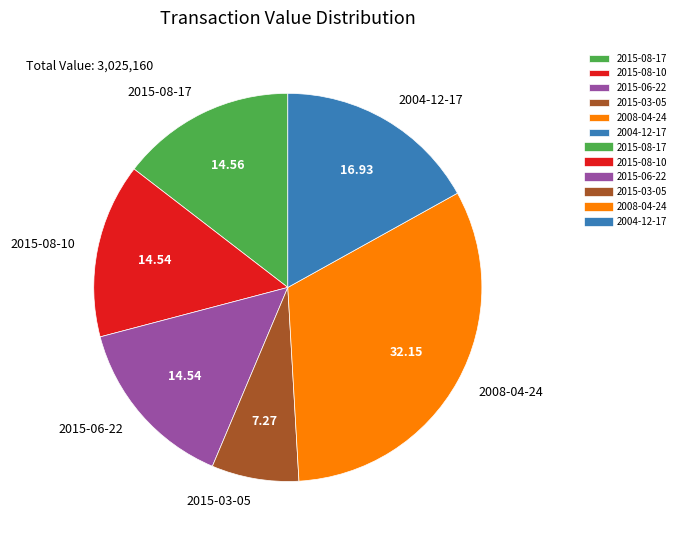

Does 2015-06-22 account for over 50% of the chart?

No